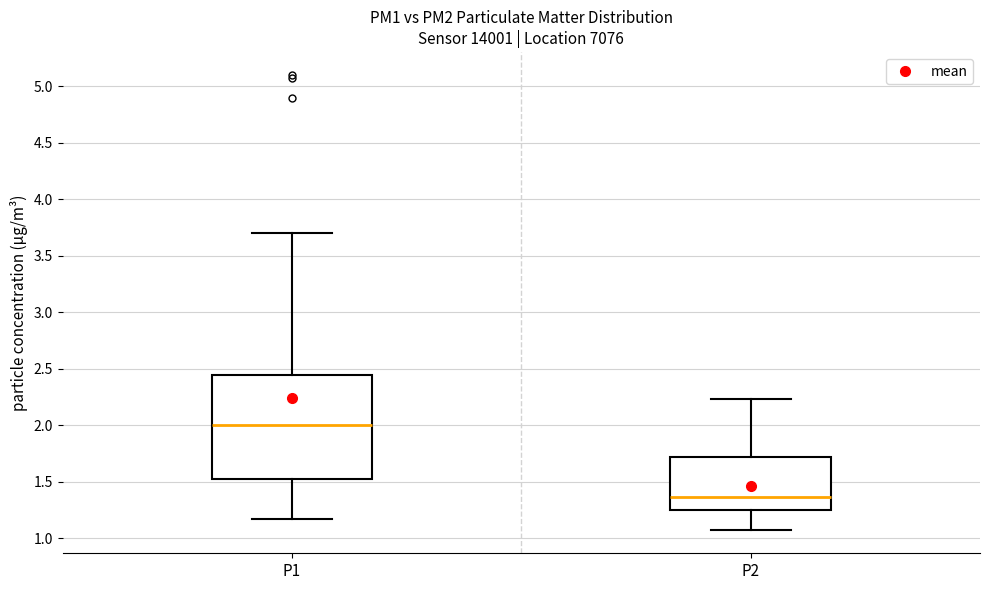

Where does the median line of the box for P1 sit on the y-axis? The values are not printed on the chart, so give them approximately, as read against the axis.

2.00